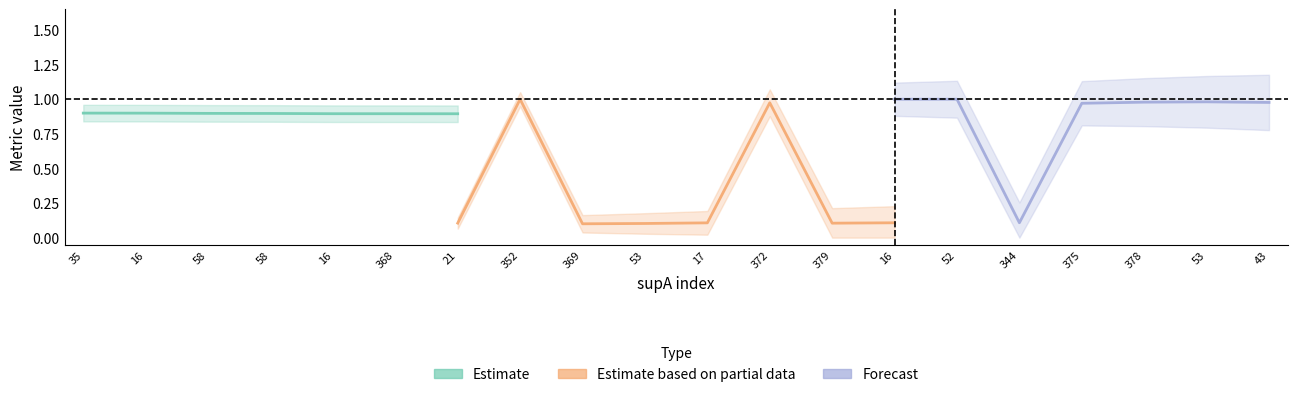

The condBA series shows 0.1 at 17. True or false?

True